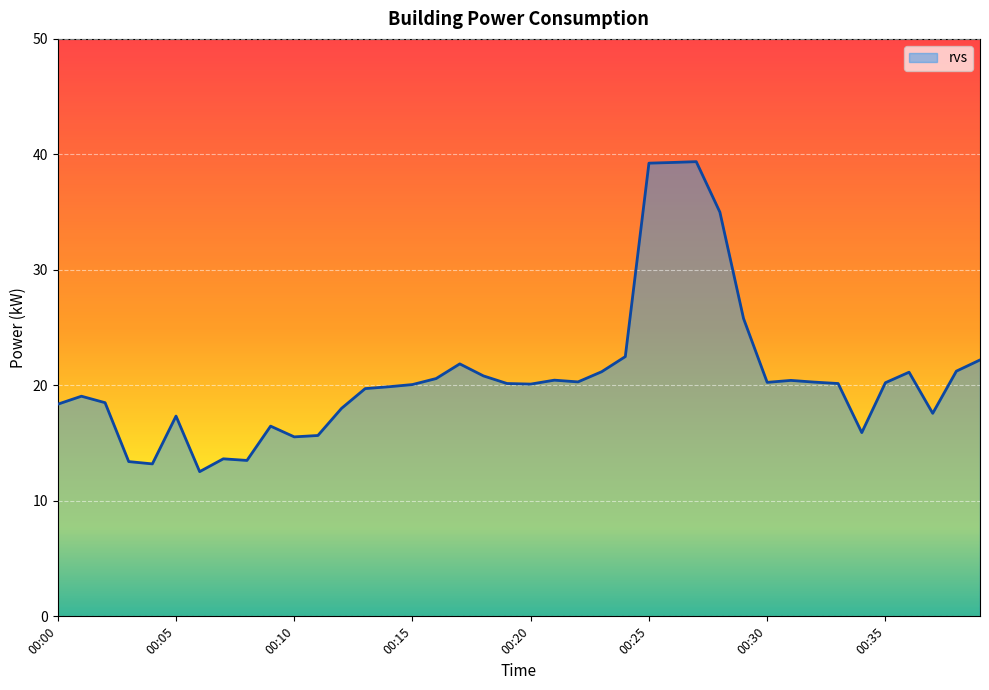

What is the maximum value shown in the chart?

39.4